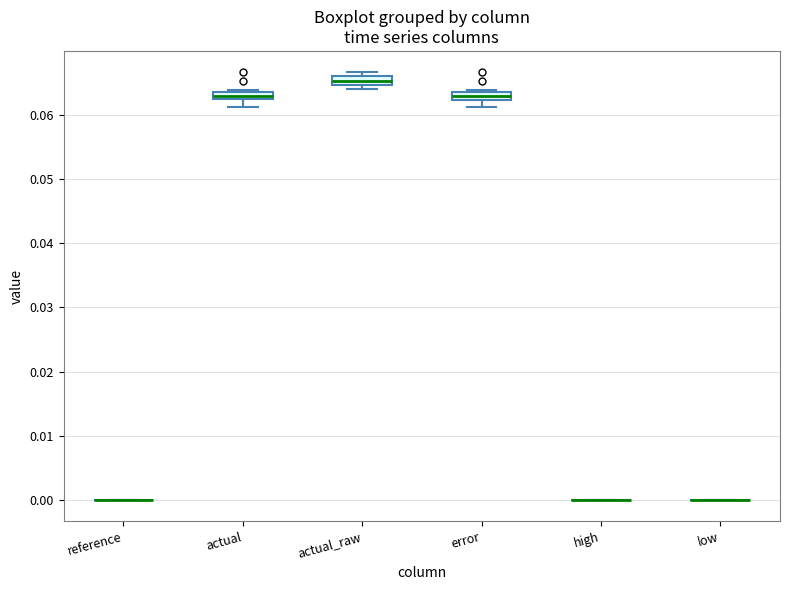

Where is the upper edge of the box for error on the y-axis? The values are not printed on the chart, so give them approximately, as read against the axis.

0.064